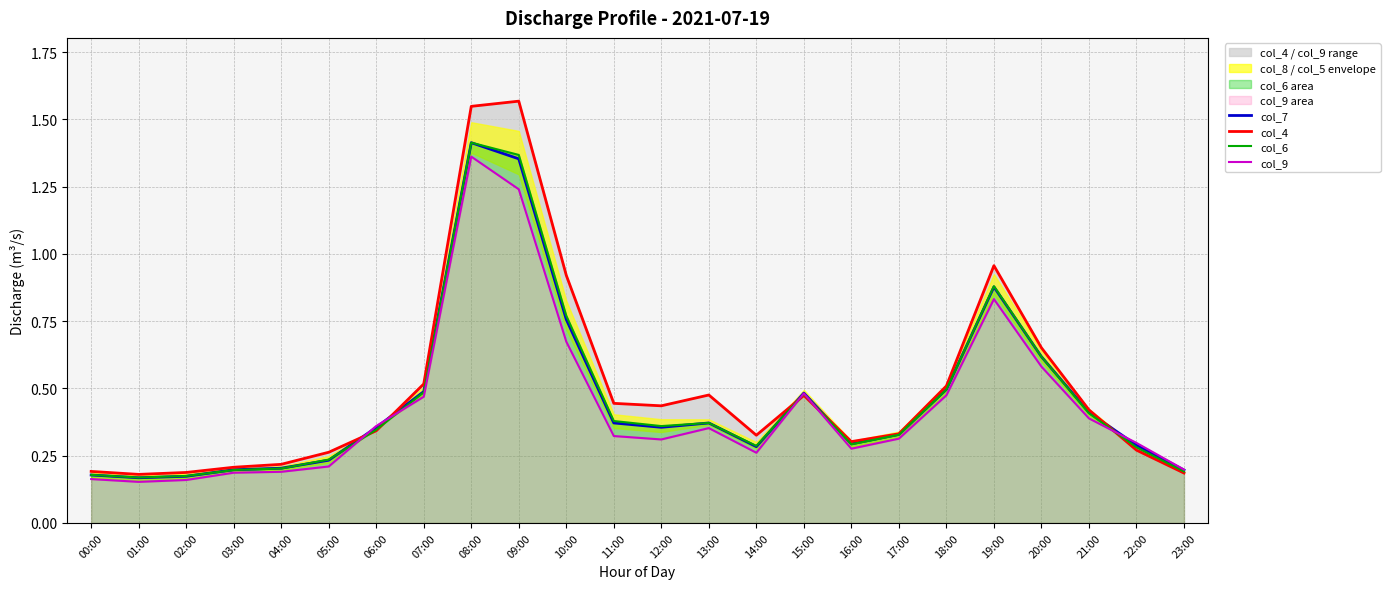

Which series ends up on top after the final intersection of col_7 and col_6?

col_7